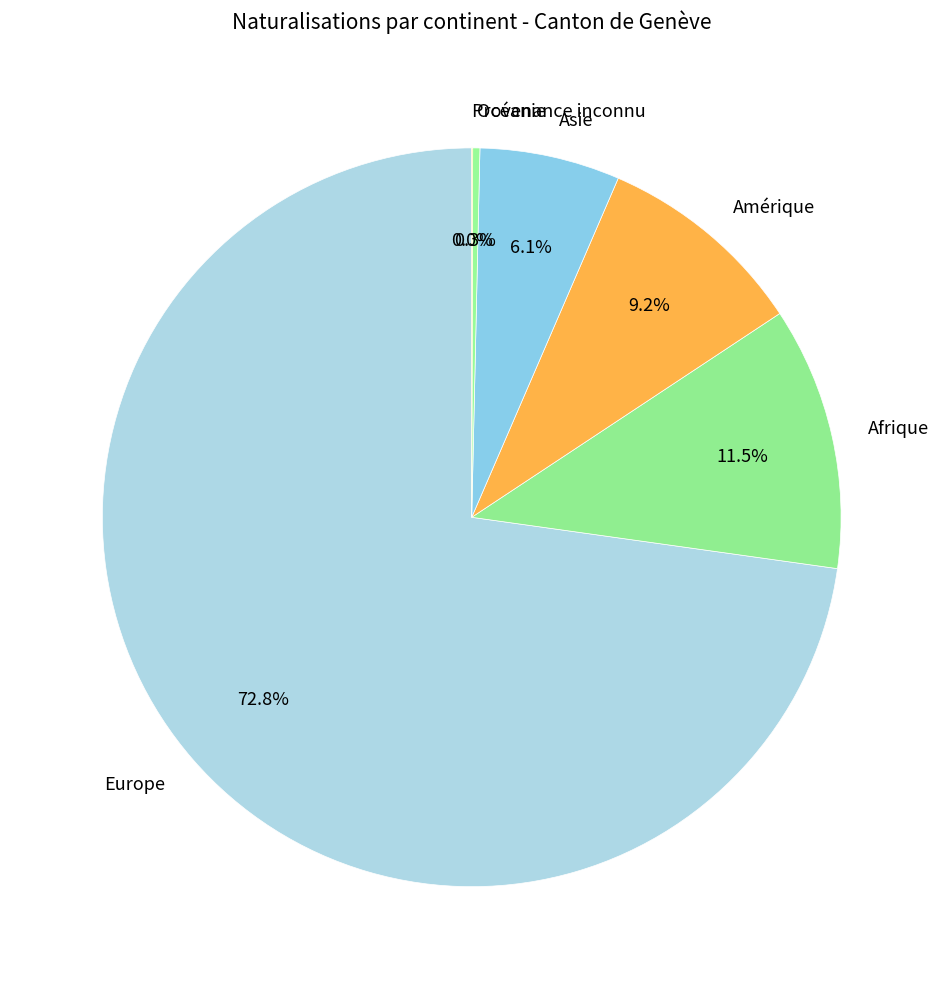

How much of the chart is everything except Afrique?

88.5%